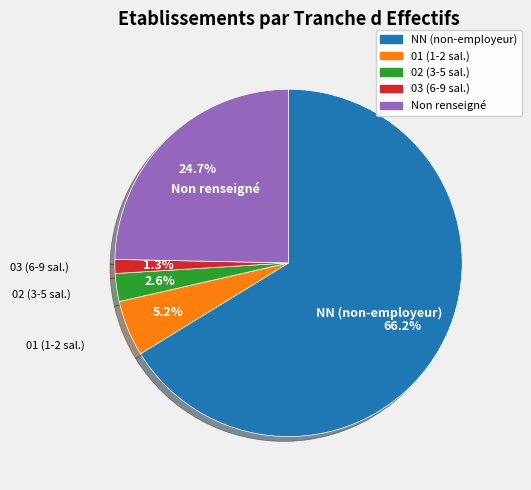

What is the majority slice?

NN (non-employeur)